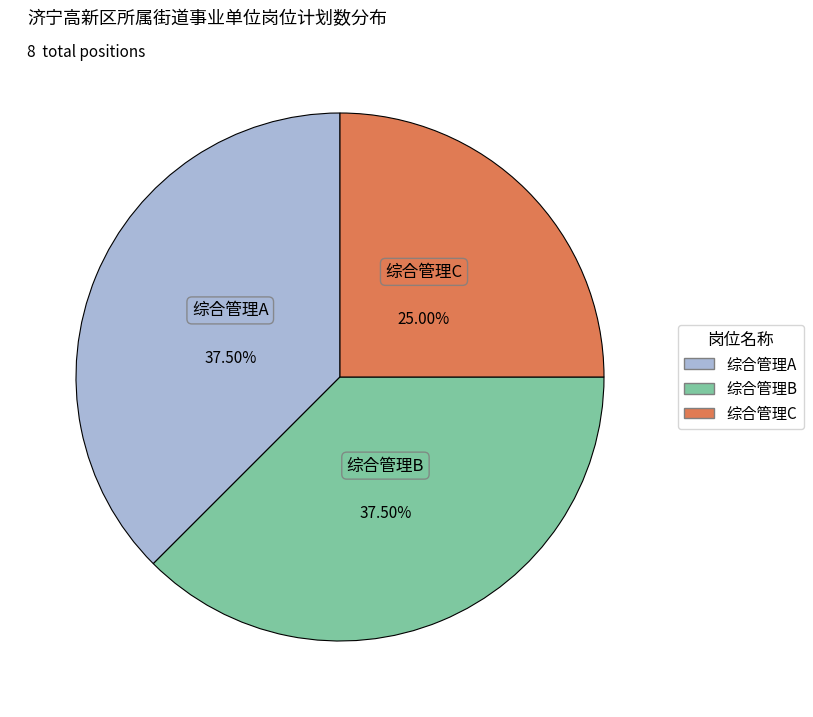

Count the number of slices in the pie.

3